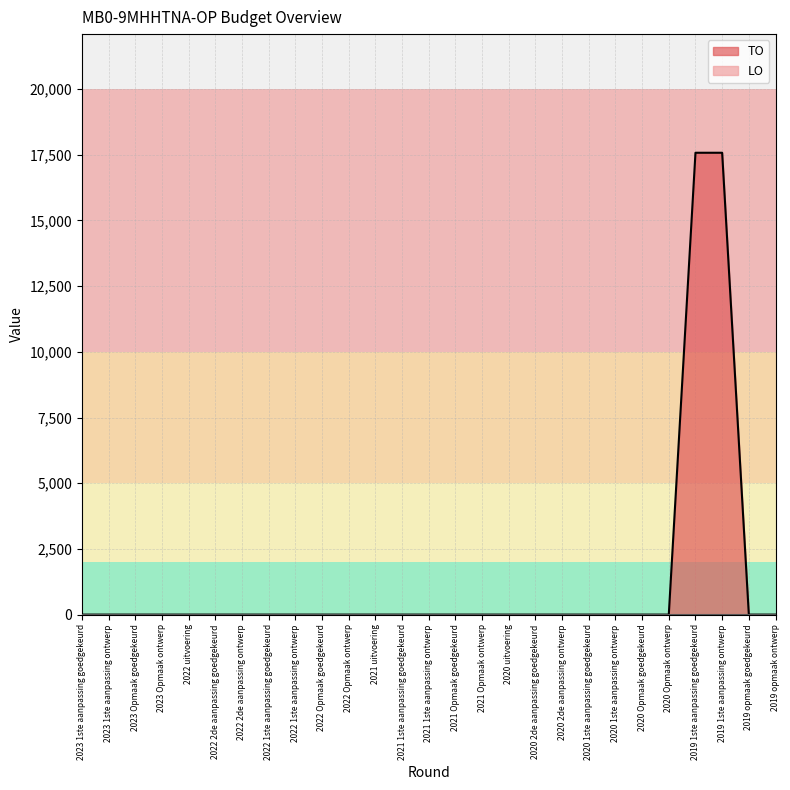

Does the chart have visible grid lines?

Yes